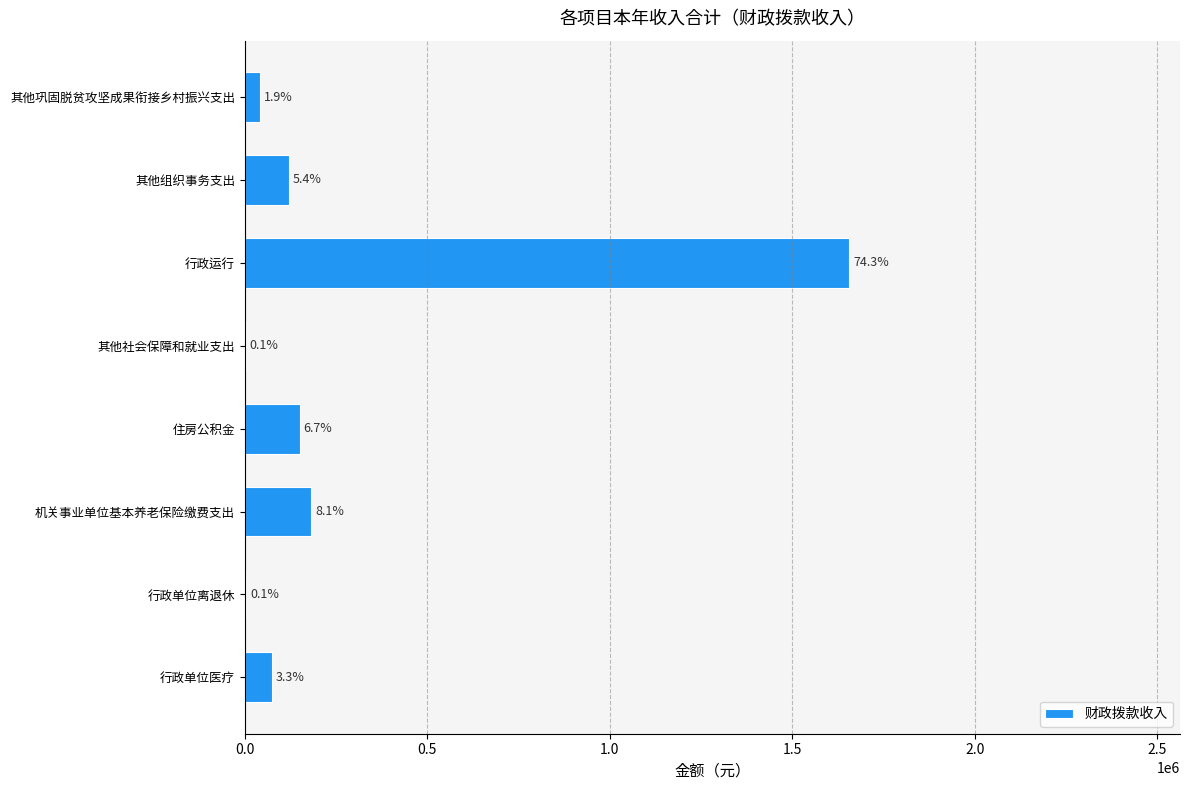

How many data points are less than 120000?

4